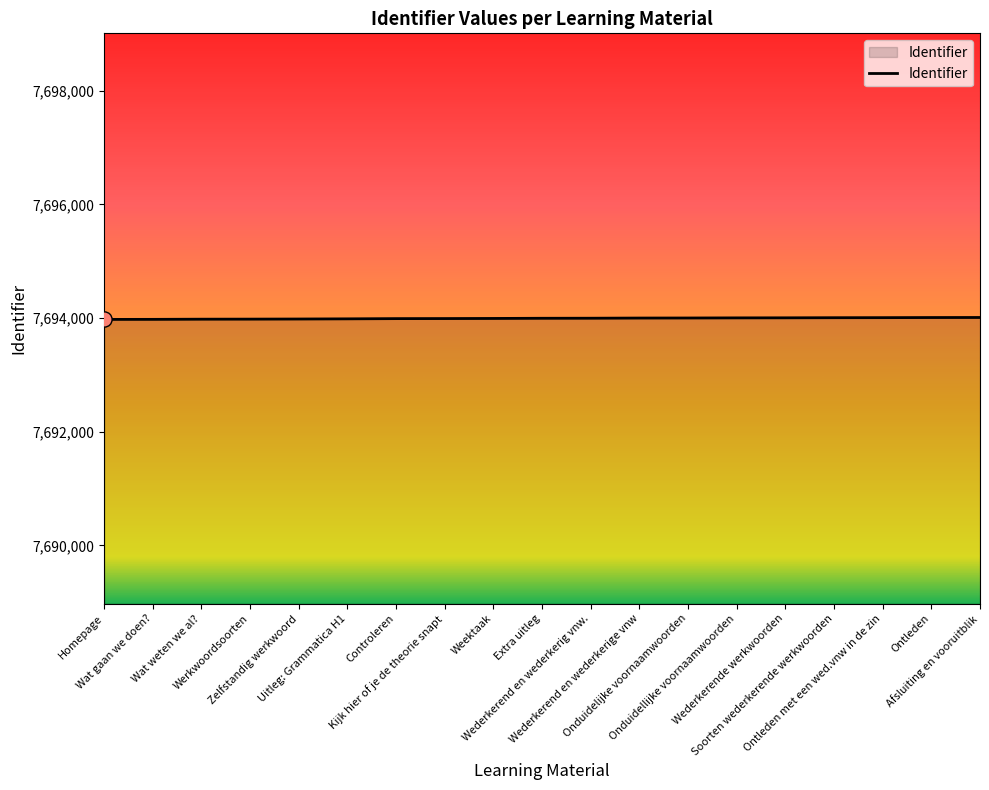

What is the change in value from Wat gaan we doen? to Soorten wederkerende werkwoorden?

+29